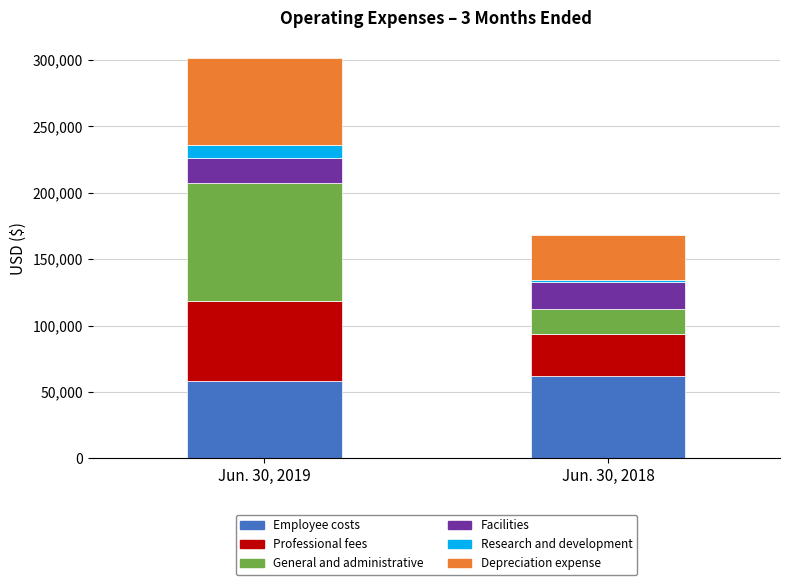

The value of Employee costs at Jun. 30, 2018 is 93865. True or false?

False